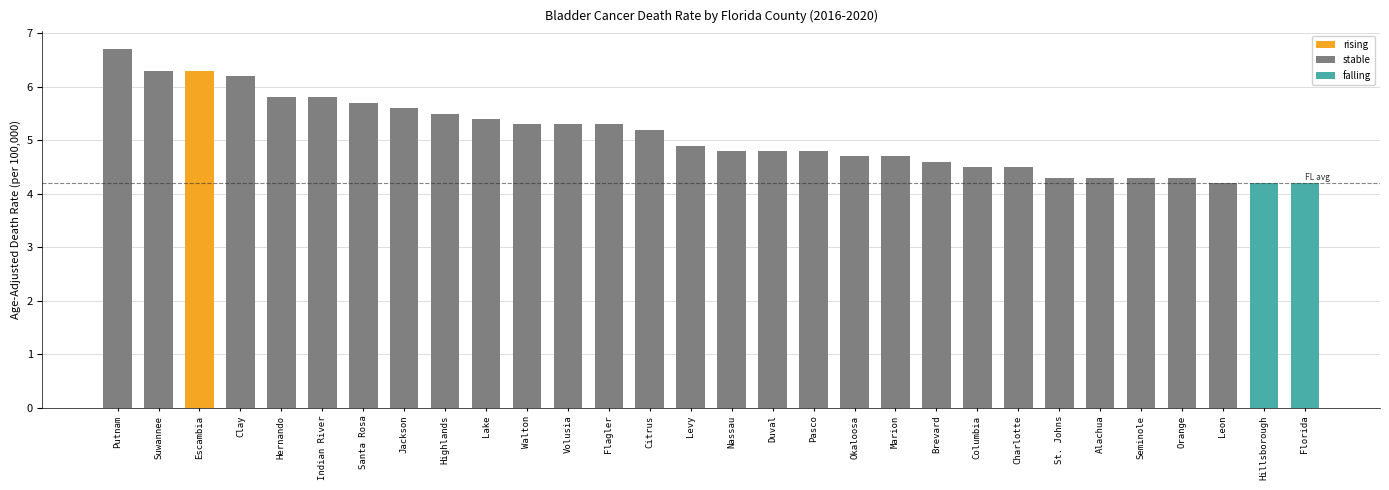

What is the approximate value at St. Johns?

4.3